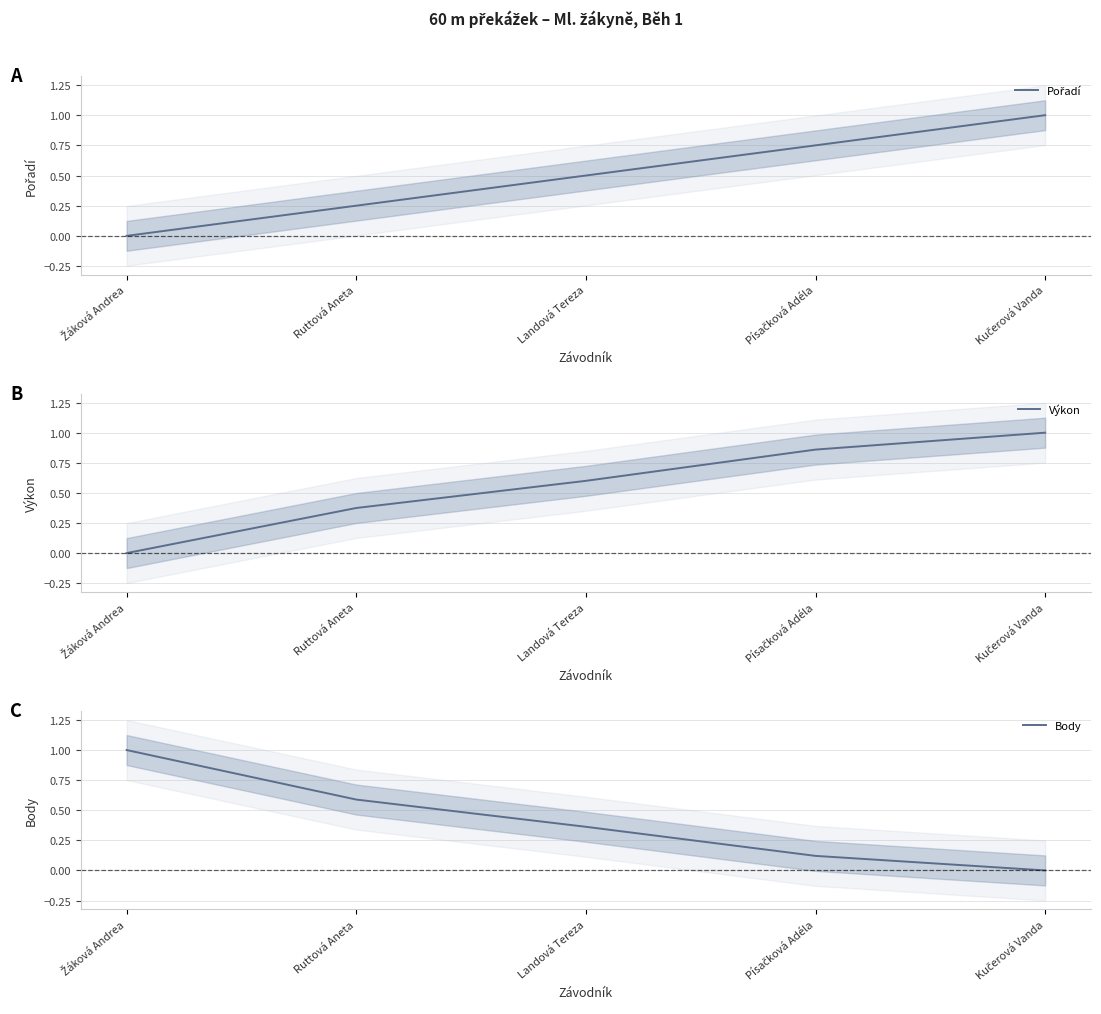

Which series has the largest total across all categories?

Výkon